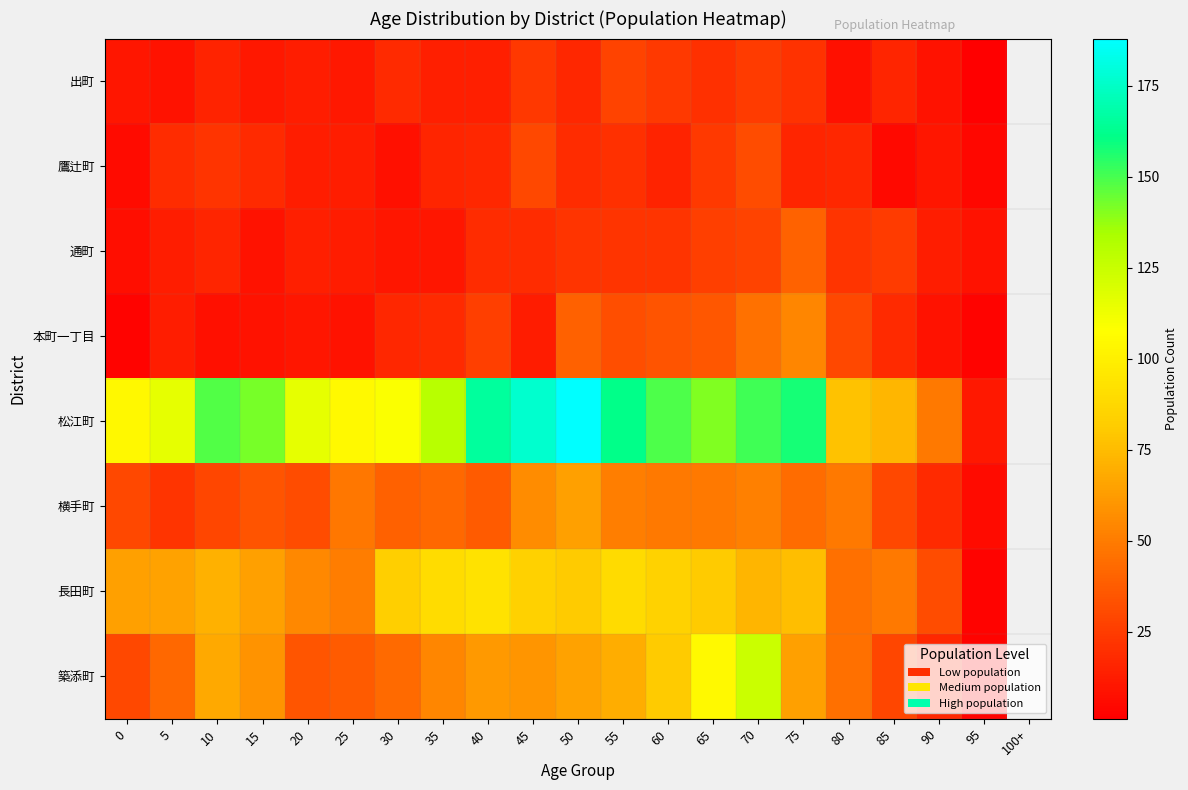

What is the greatest value displayed?

188